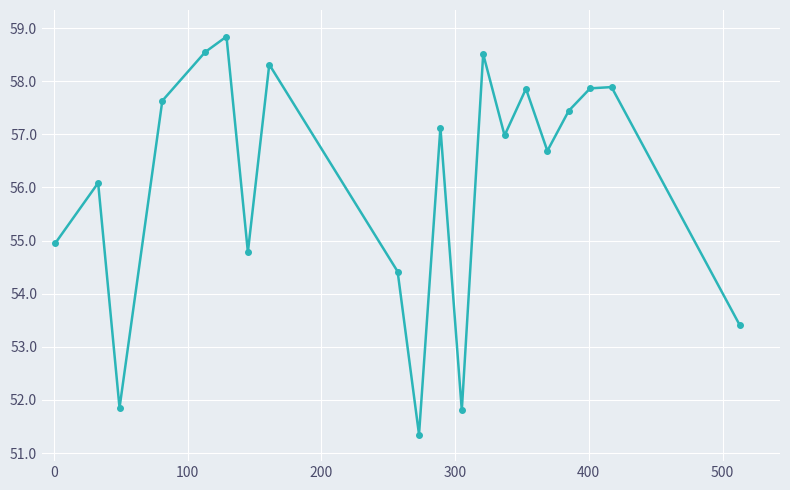

Reading right to left, list all the values displayed in this chart.

53.4	57.9	57.9	57.4	56.7	57.9	57.0	58.5	51.8	57.1	51.3	54.4	58.3	54.8	58.8	58.5	57.6	51.9	56.1	55.0